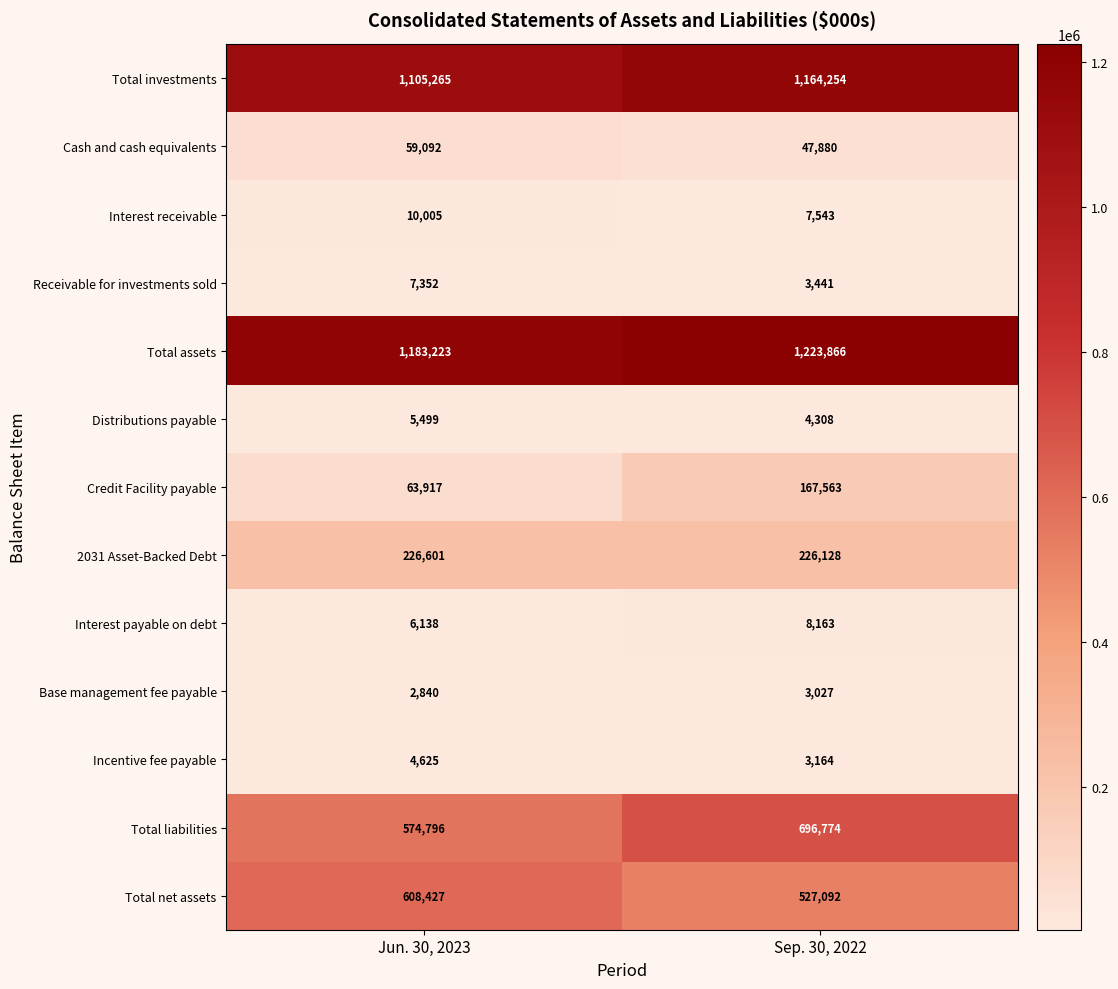

The value of Incentive fee payable at Jun. 30, 2023 is 4625. True or false?

True